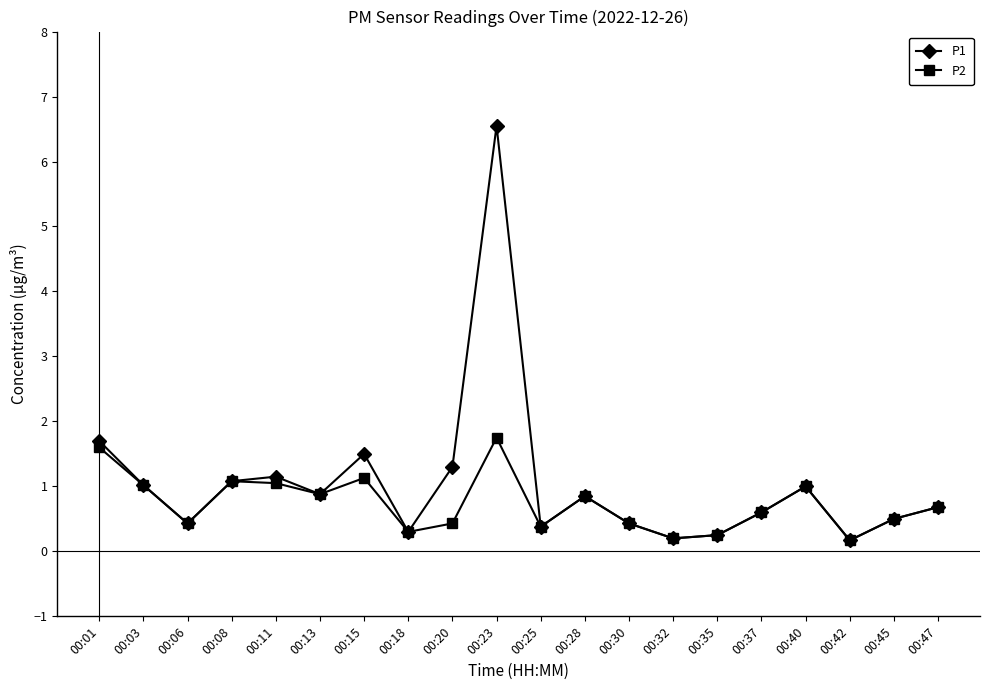

List the series in order of their peak value, highest first.

P1, P2